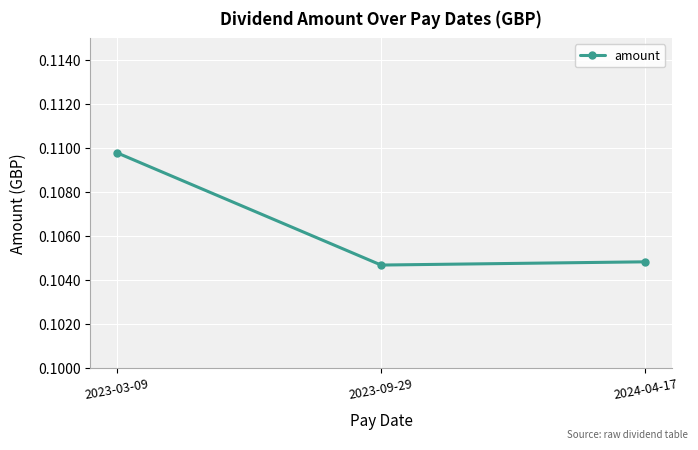

Which category has the highest value across all series?

2023-03-09